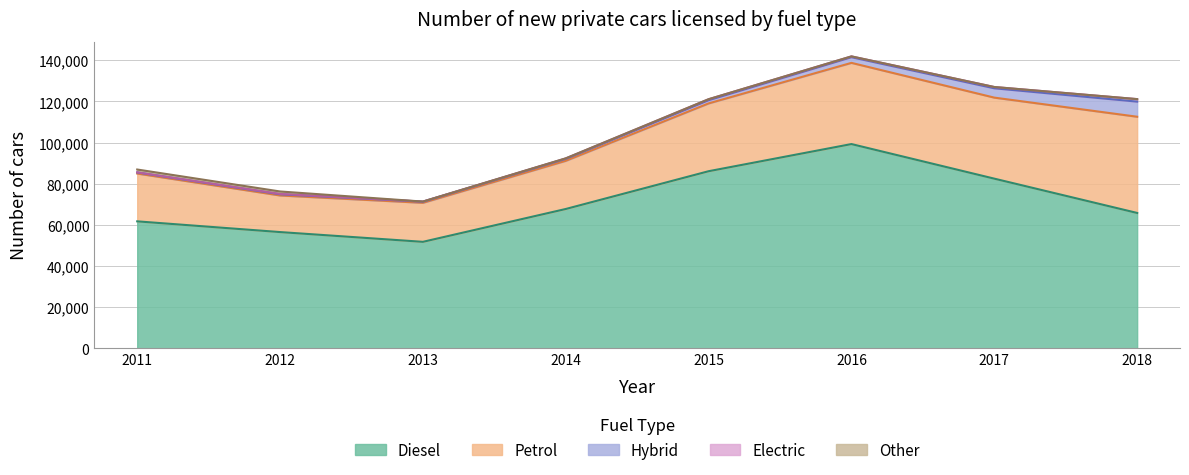

Between 2012 and 2018, which is larger?

2018